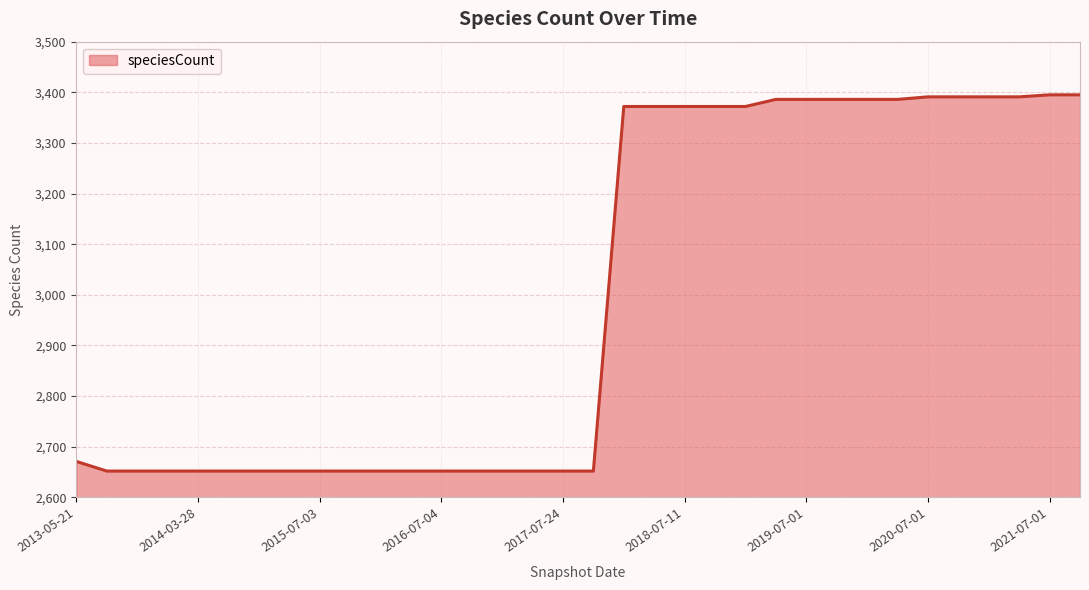

What is the greatest value displayed?

3395